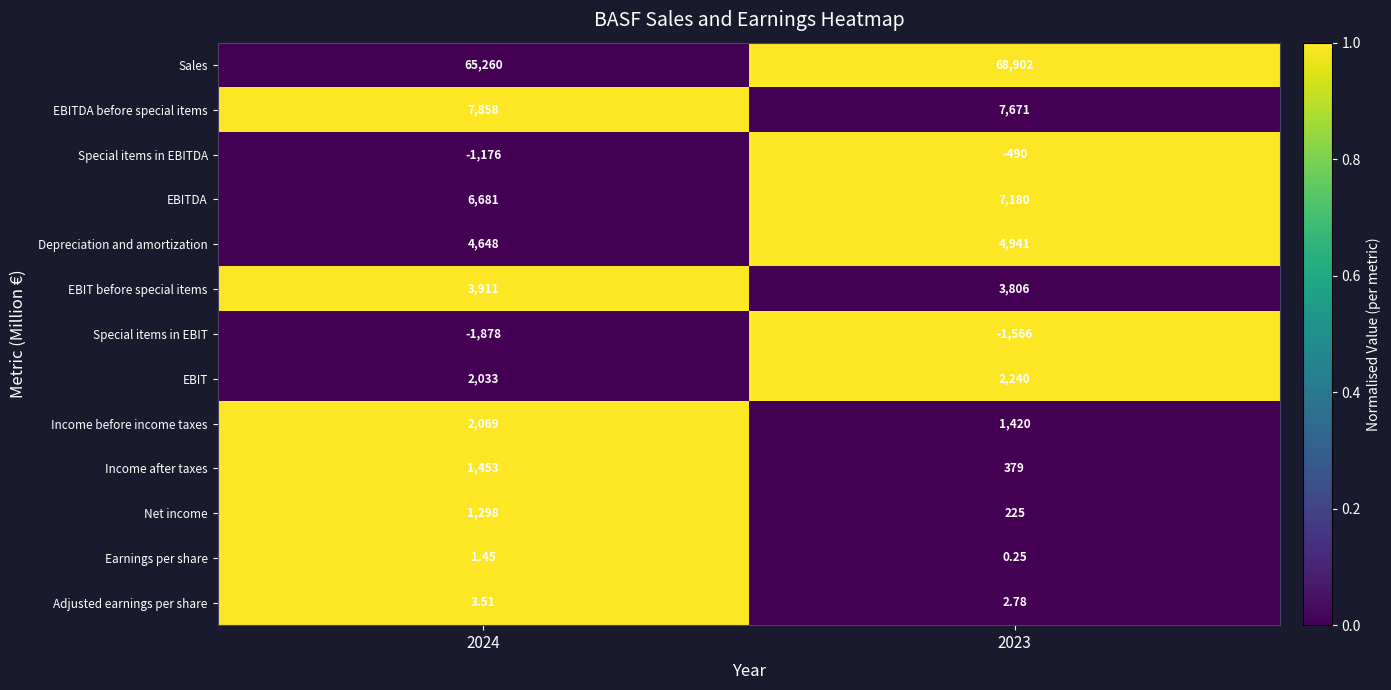

What is the difference between the highest and lowest values at 2024?

67138.0